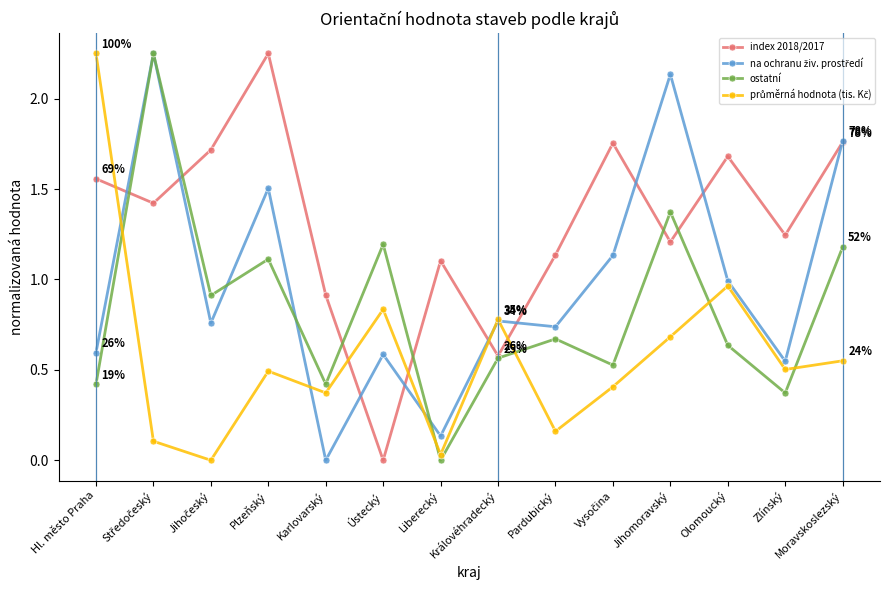

Does the chart display data point markers on the line(s)?

Yes